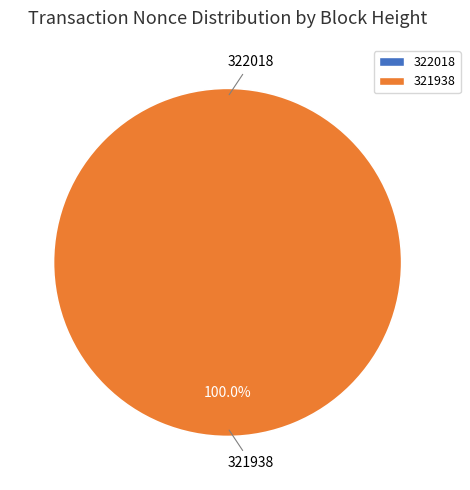

What is the total percentage of 321938 and 322018?

100.0%